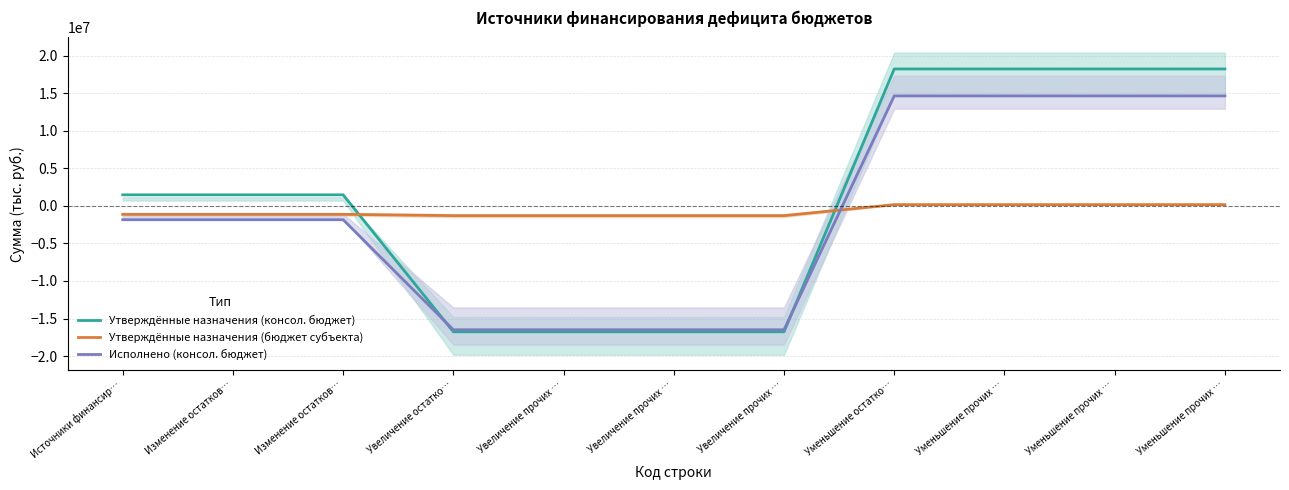

What is the spread (max minus min) of values at Уменьшение прочих …?

18074700.0